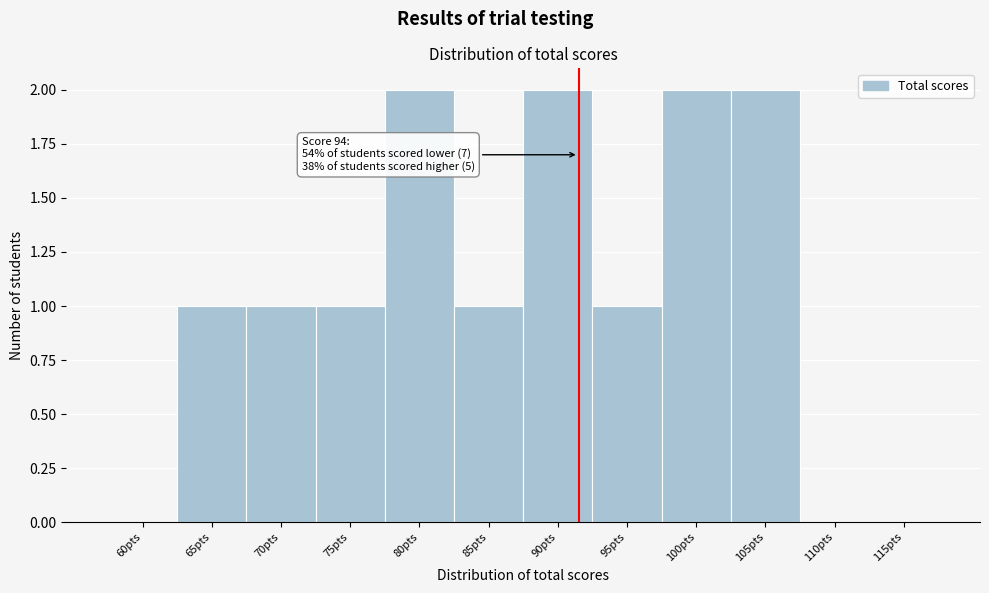

Reading left to right, what are all the values shown in this chart?

60pts=0	65pts=1	70pts=1	75pts=1	80pts=2	85pts=1	90pts=2	95pts=1	100pts=2	105pts=2	110pts=0	115pts=0